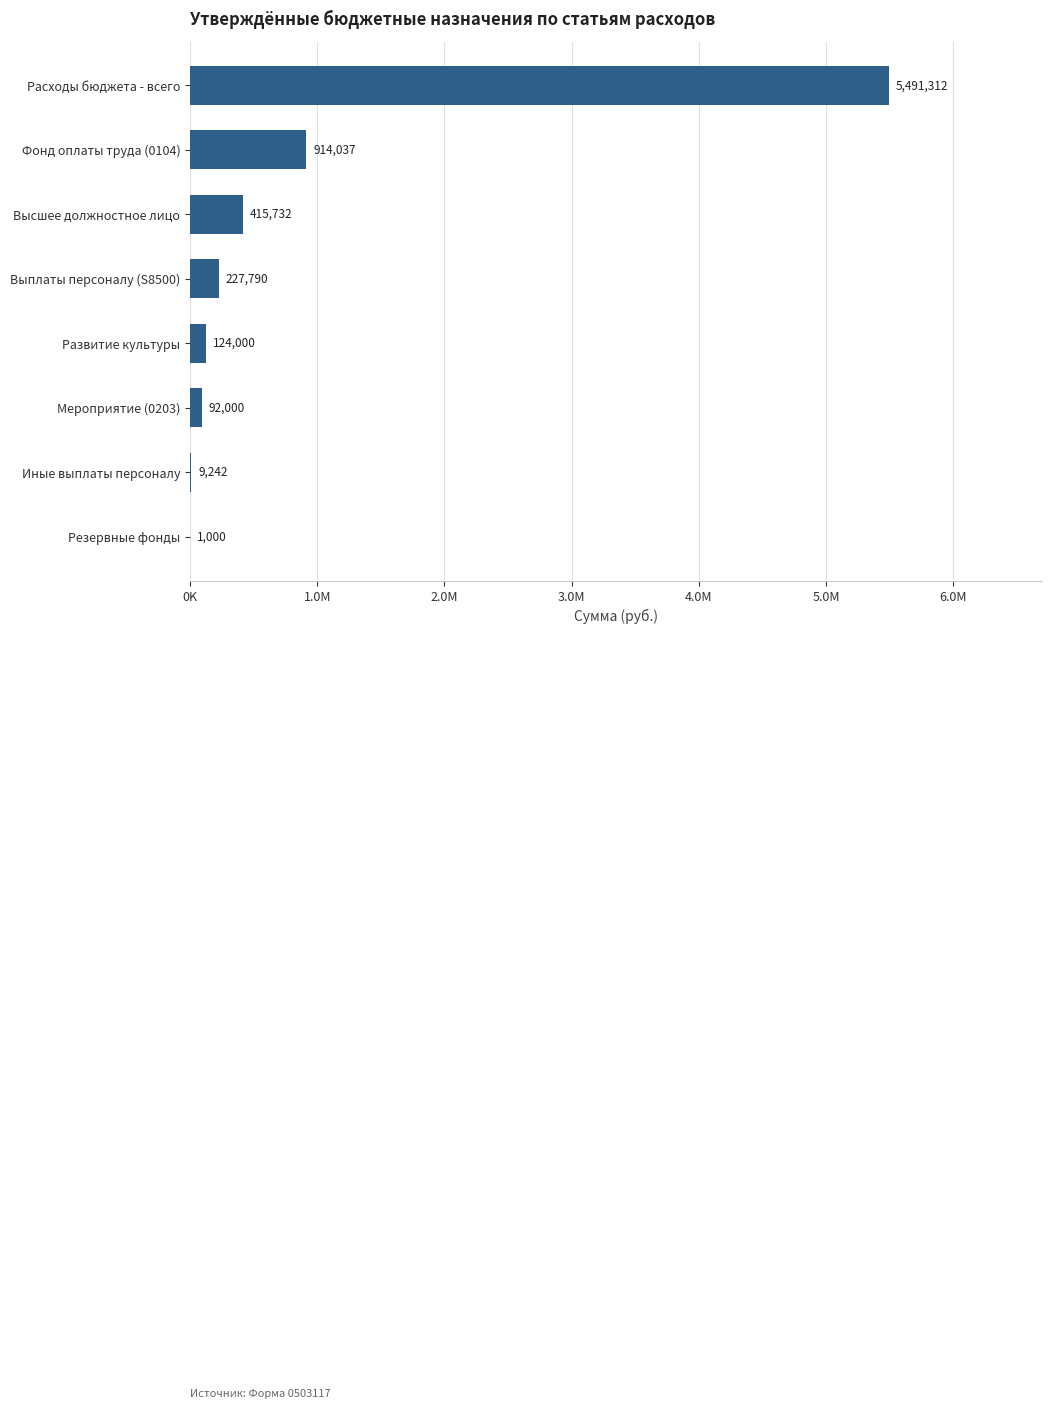

At which label is the value closest to 2746156?

Фонд оплаты труда (0104)